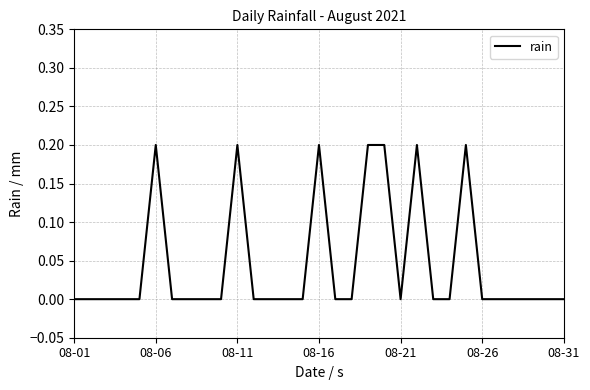

Does the chart have visible grid lines?

Yes